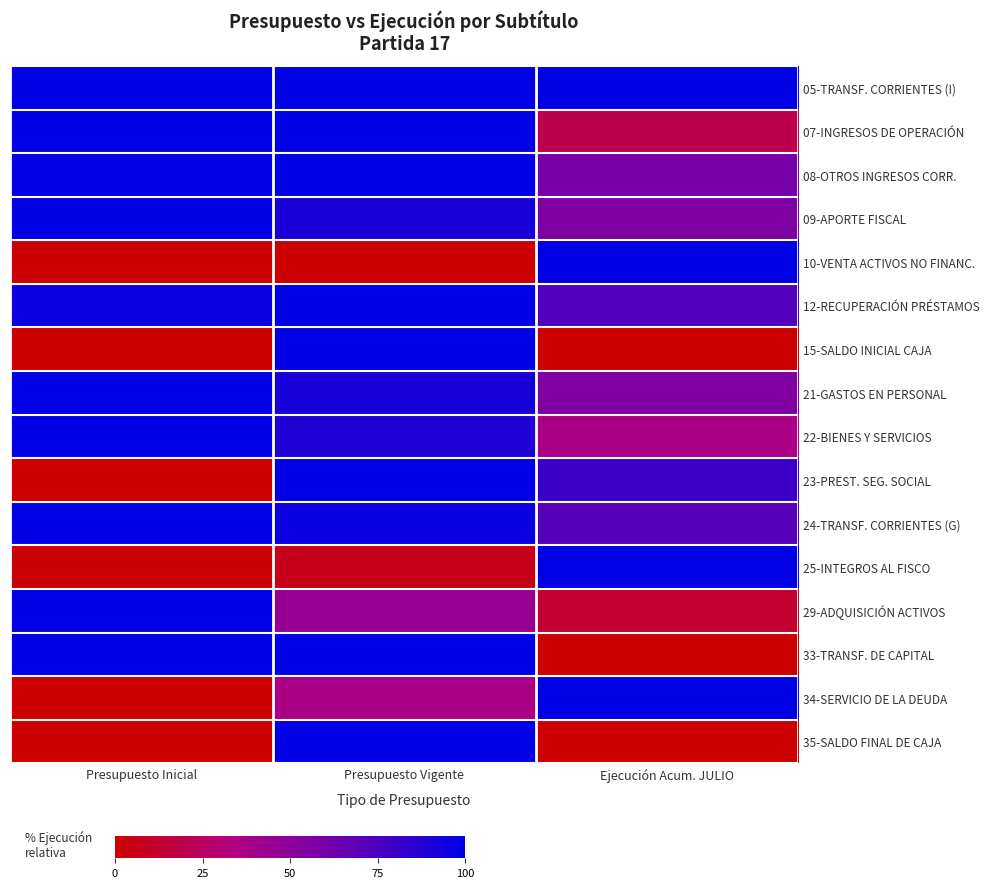

Rank the series by their maximum value, from lowest to highest.

05-TRANSF. CORRIENTES (I), 07-INGRESOS DE OPERACIÓN, 08-OTROS INGRESOS CORR., 09-APORTE FISCAL, 10-VENTA ACTIVOS NO FINANC., 12-RECUPERACIÓN PRÉSTAMOS, 15-SALDO INICIAL CAJA, 21-GASTOS EN PERSONAL, 22-BIENES Y SERVICIOS, 23-PREST. SEG. SOCIAL, 24-TRANSF. CORRIENTES (G), 25-INTEGROS AL FISCO, 29-ADQUISICIÓN ACTIVOS, 33-TRANSF. DE CAPITAL, 34-SERVICIO DE LA DEUDA, 35-SALDO FINAL DE CAJA